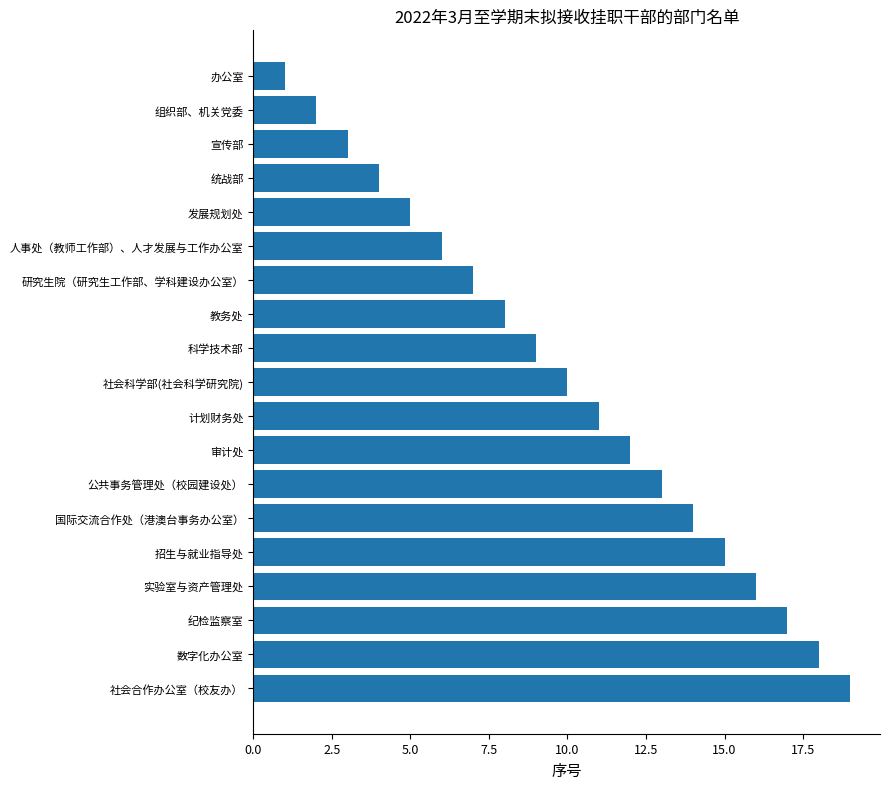

What is the minimum value shown in the chart?

1